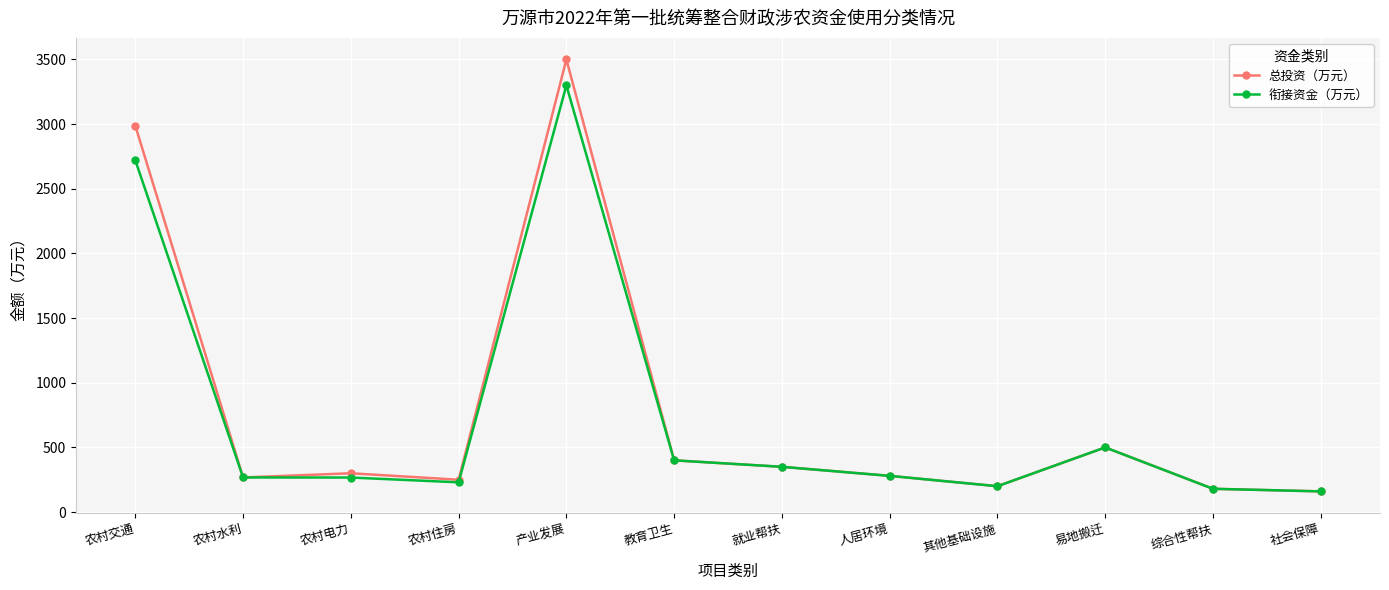

What are all the series names shown in the legend?

总投资（万元）, 衔接资金（万元）